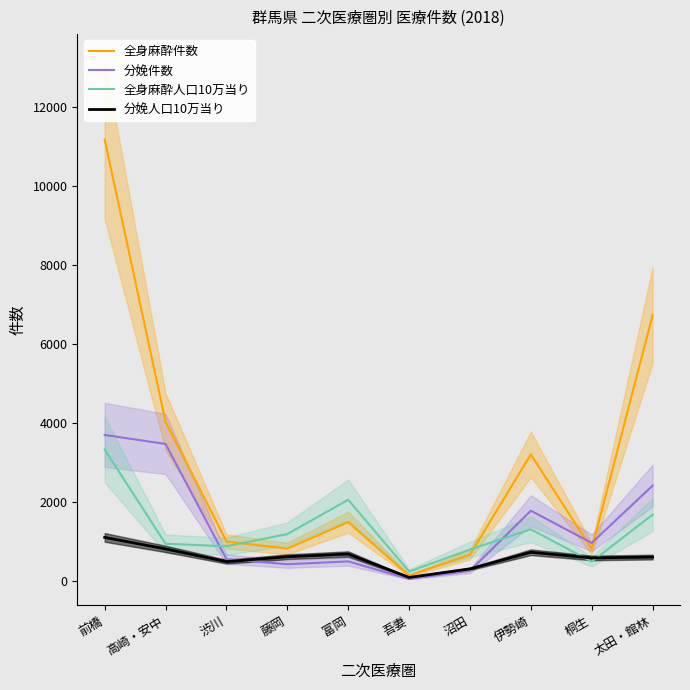

Reading left to right, transcribe all the data shown in this chart.

全身麻酔件数: 11184.0	4032.0	996.0	816.0	1488.0	132.0	660.0	3204.0	804.0	6732.0
分娩件数: 3696.0	3468.0	552.0	420.0	492.0	48.0	252.0	1776.0	960.0	2412.0
全身麻酔人口10万当り: 3327.0	938.9	875.2	1184.5	2052.7	234.1	791.3	1305.3	485.4	1676.8
分娩人口10万当り: 1099.5	807.6	485.1	609.6	678.7	85.1	302.1	723.5	579.6	600.8